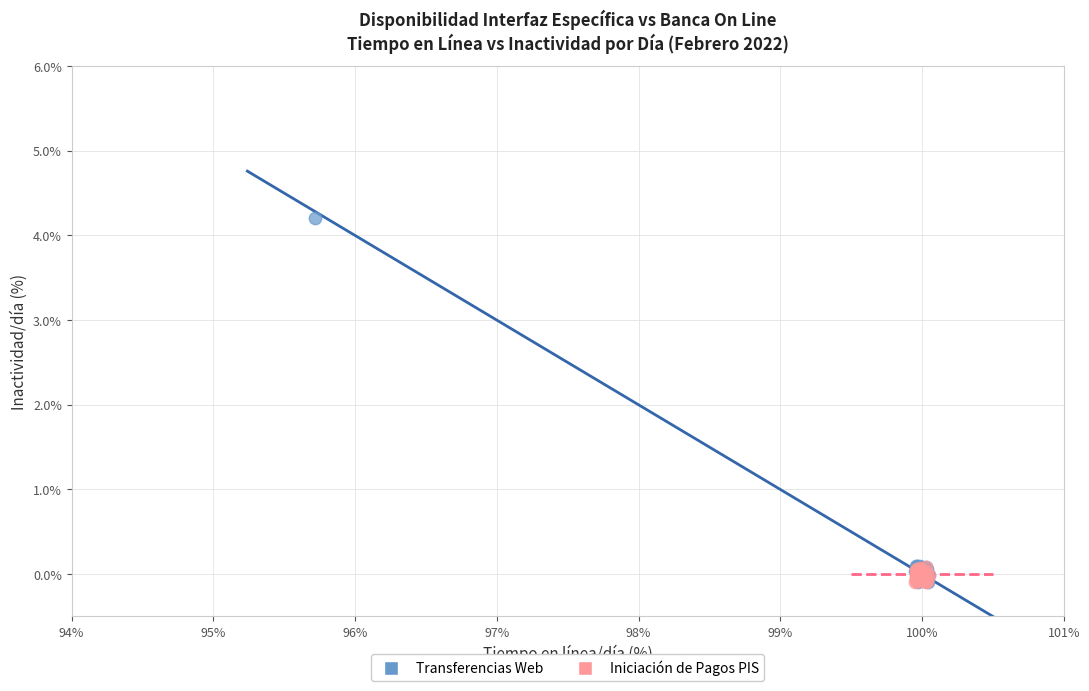

Which series reaches the maximum Y coordinate?

Transferencias Web